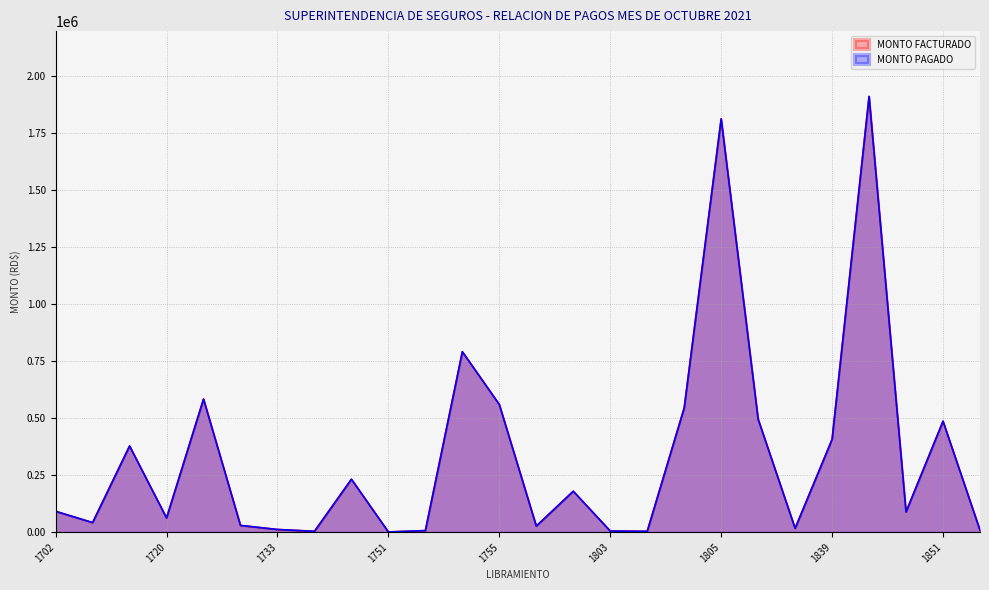

What are all the series names shown in the legend?

MONTO FACTURADO, MONTO PAGADO